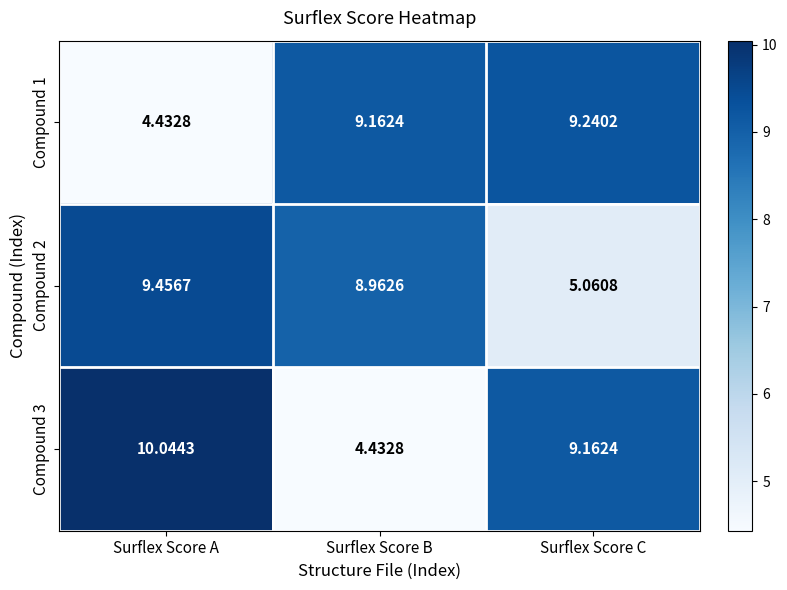

At which category is the sum across all series the highest?

Surflex Score A